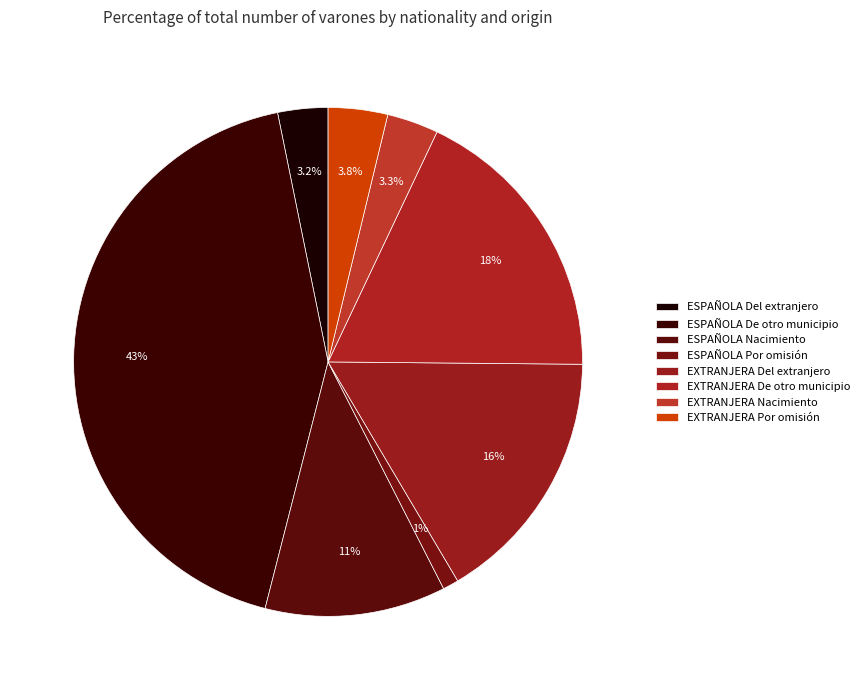

What percentage is NOT represented by EXTRANJERA Del extranjero?

83.7%